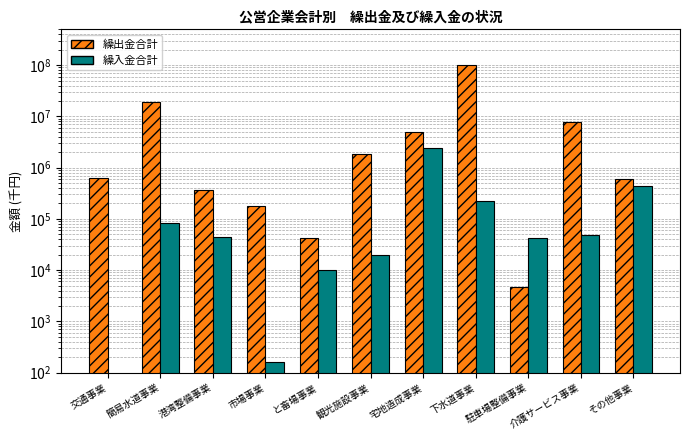

Count the number of categories in the chart.

11